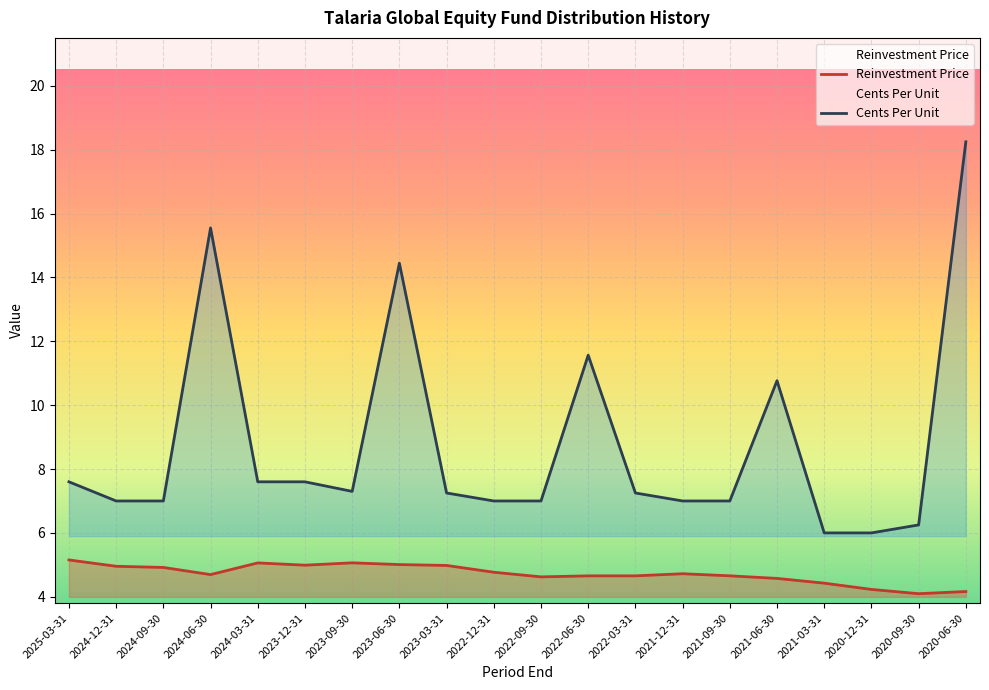

What is the sum of the Reinvestment Price values at 2022-12-31 and 2020-06-30?

8.9